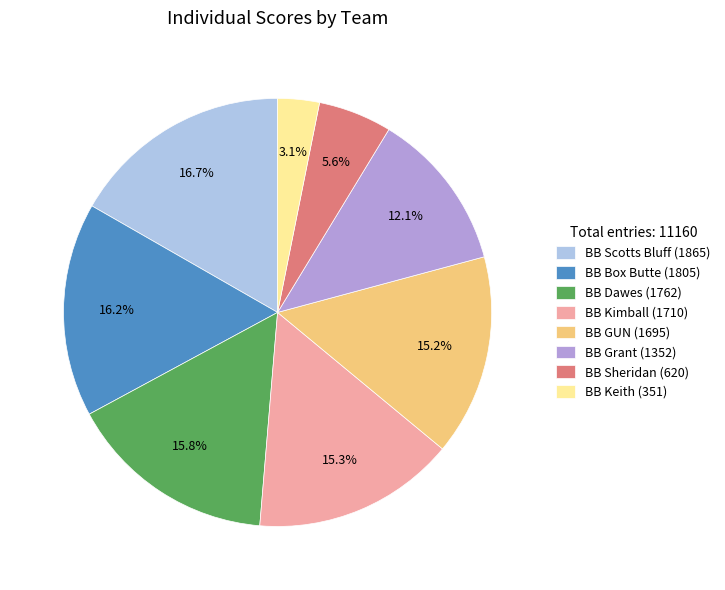

How many segments does this pie chart have?

8